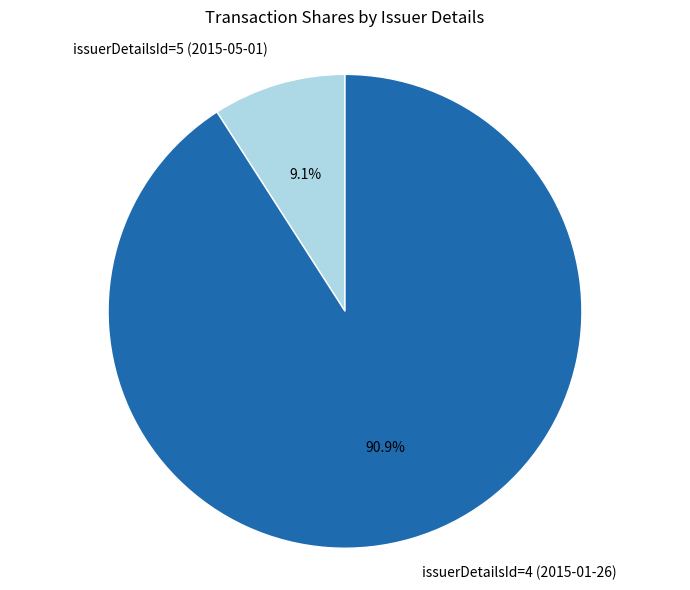

Which category has the smallest portion of the pie?

issuerDetailsId=5 (2015-05-01)